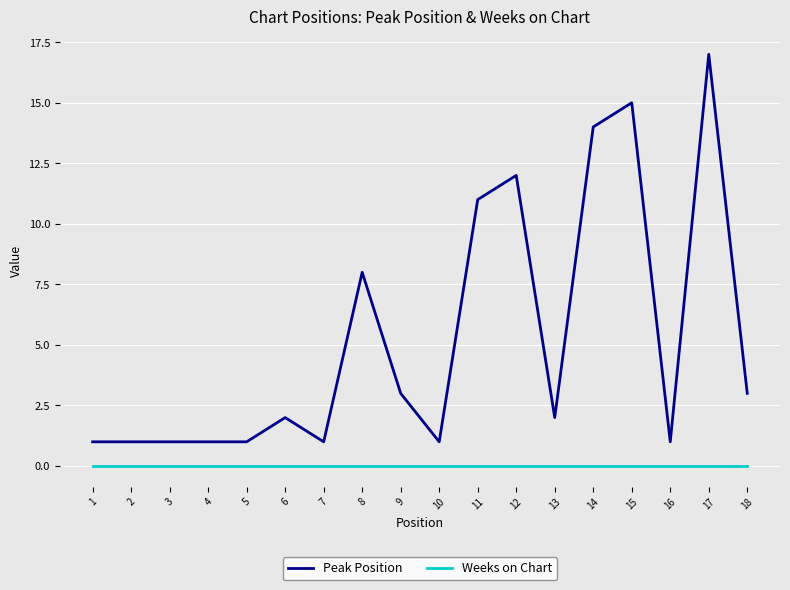

Is the value of Peak Position at 17 greater than the value of Weeks on Chart at 3?

Yes